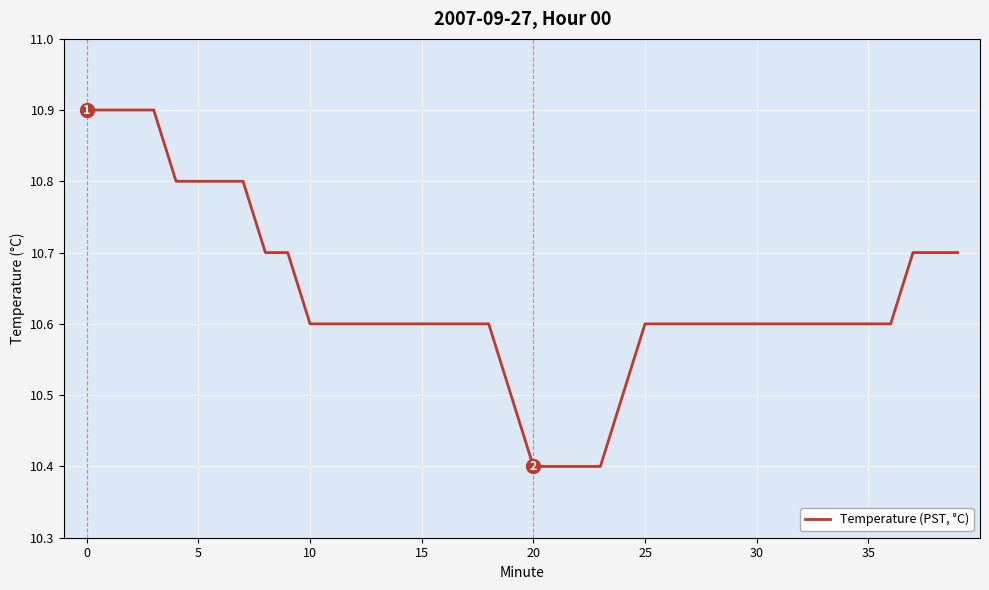

What is the difference between the maximum and minimum values?

0.5